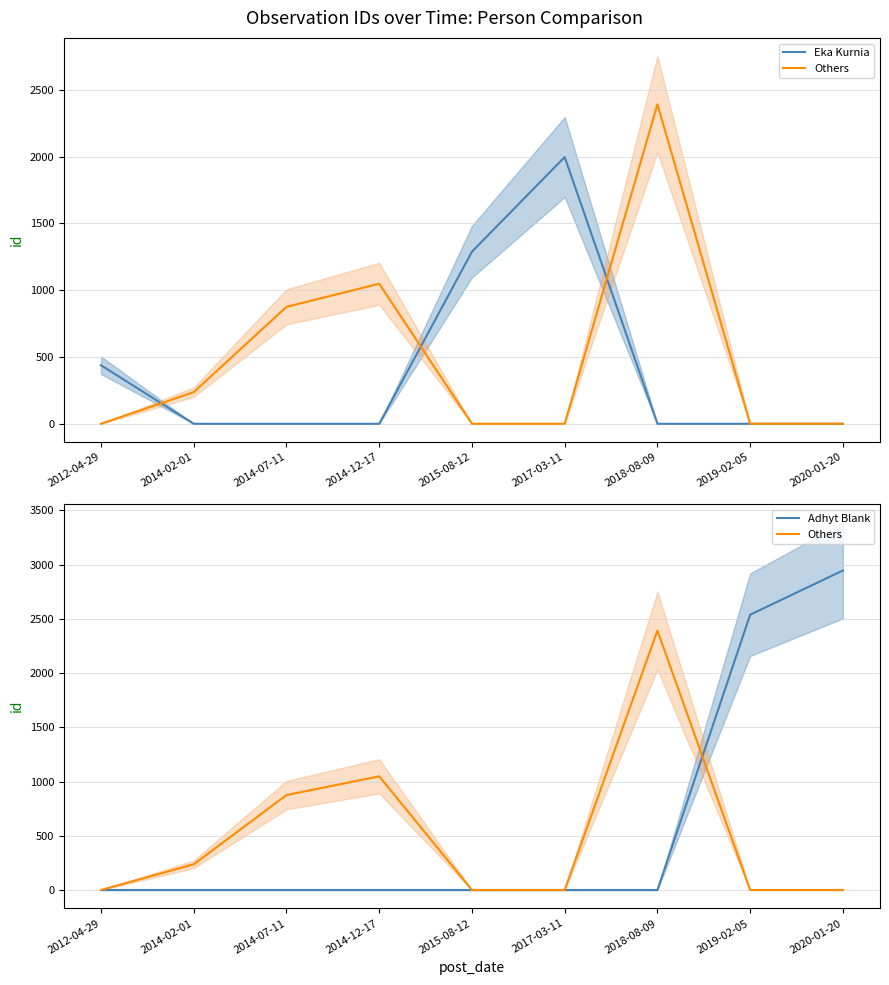

True or false: Others has a value of 1546 at 2015-08-12.

False